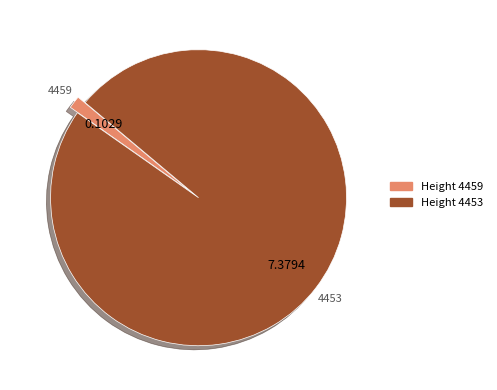

Does any single category account for the majority?

Yes